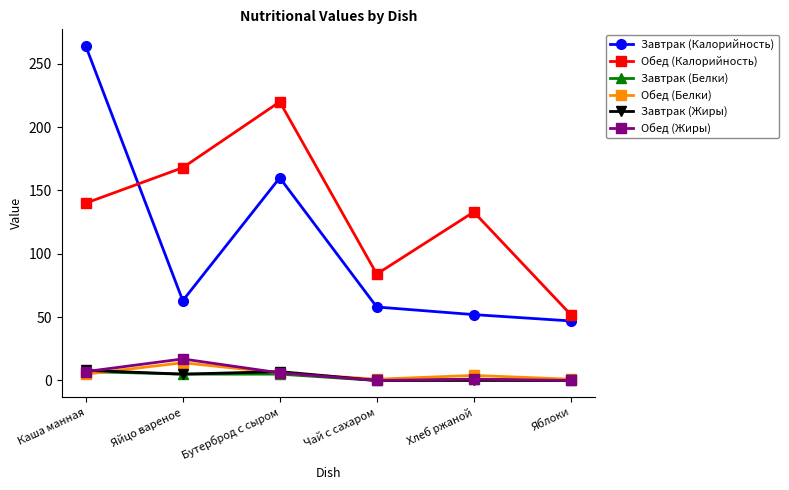

What is the label of the 6th point from the right?

Каша манная